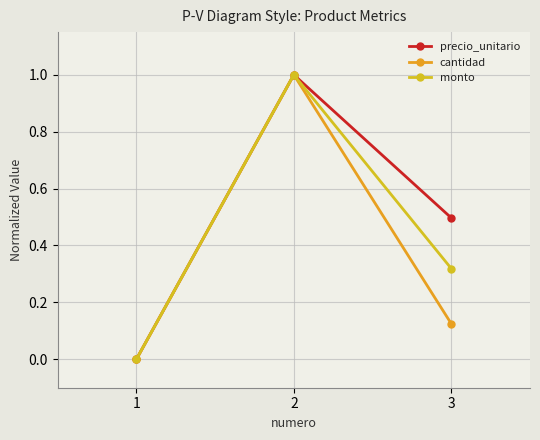

Which series changed the most between 1 and 3?

precio_unitario